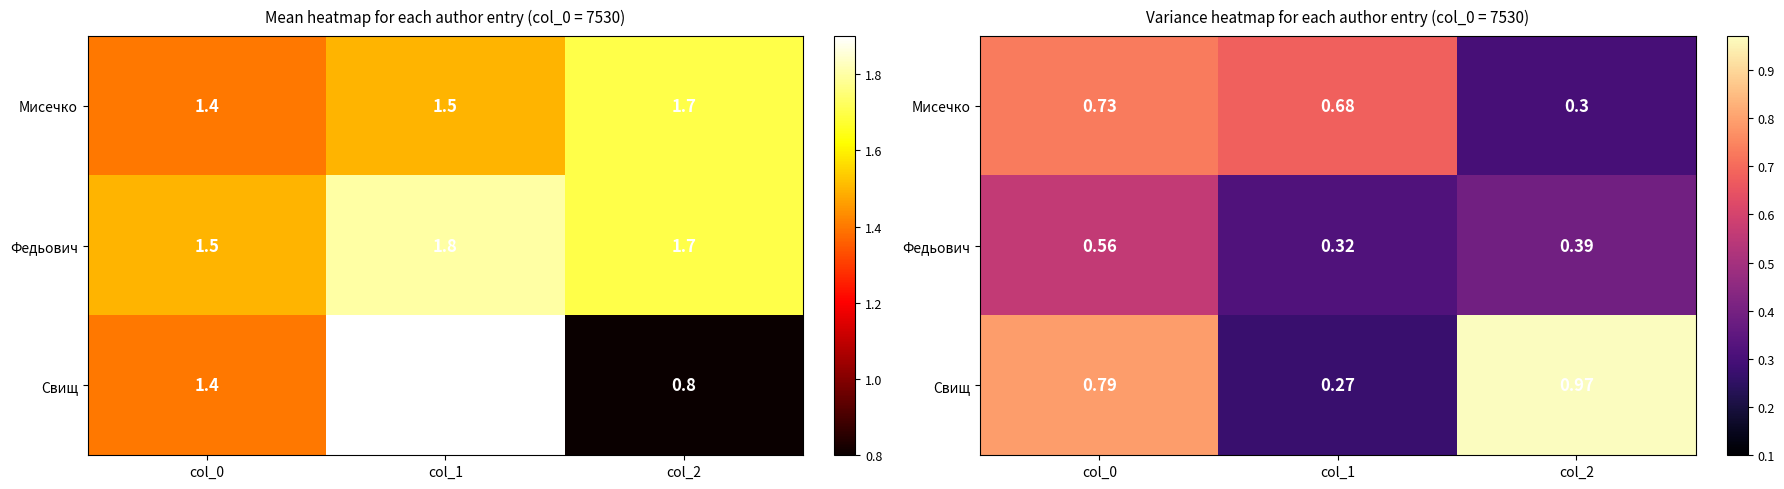

What is the minimum value shown in the chart?

0.3